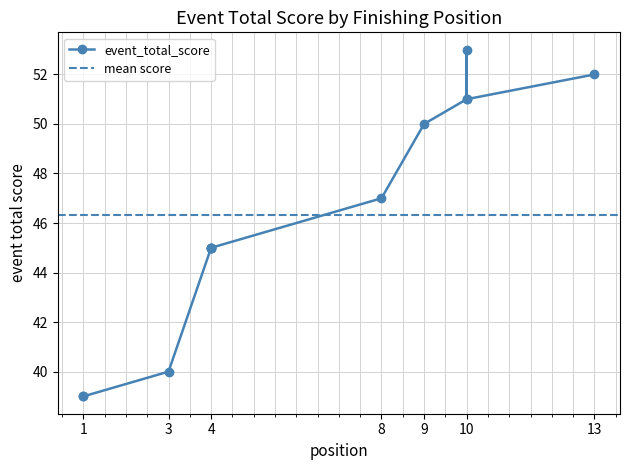

At which category does the chart reach its minimum across all series?

1